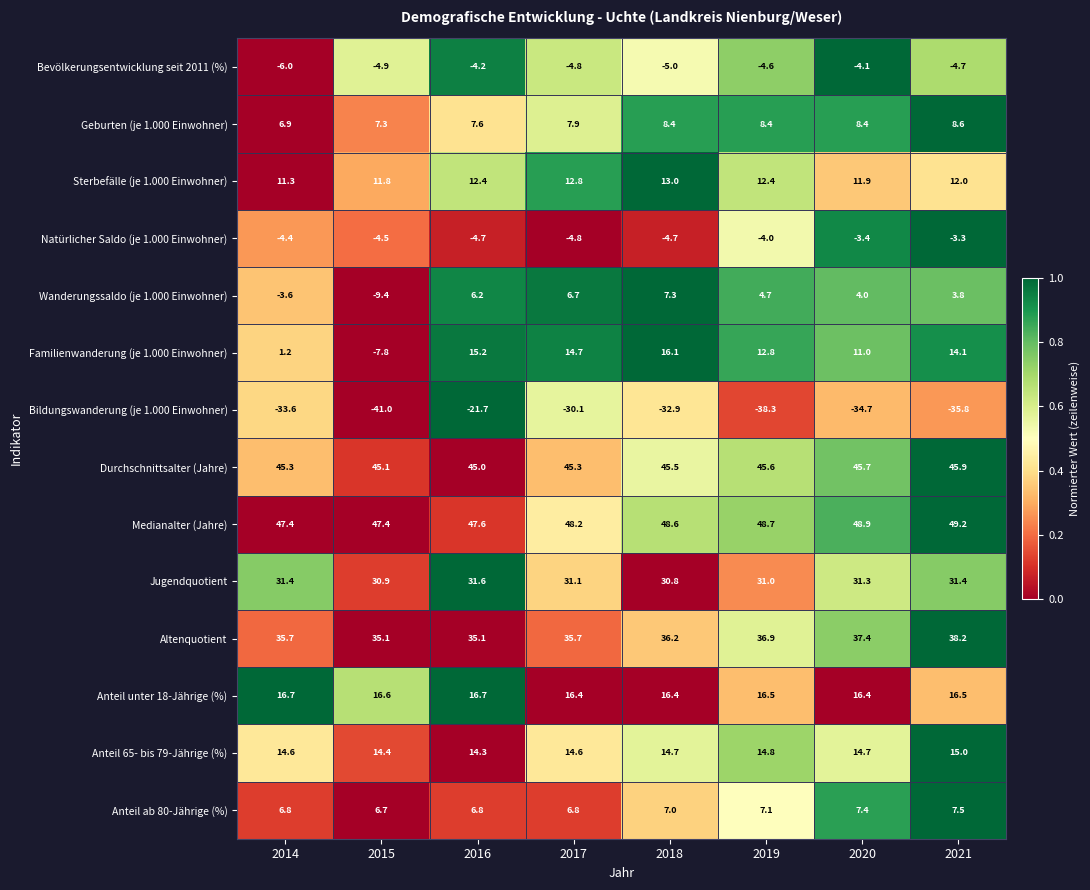

Which series has the largest total across all categories?

Medianalter (Jahre)